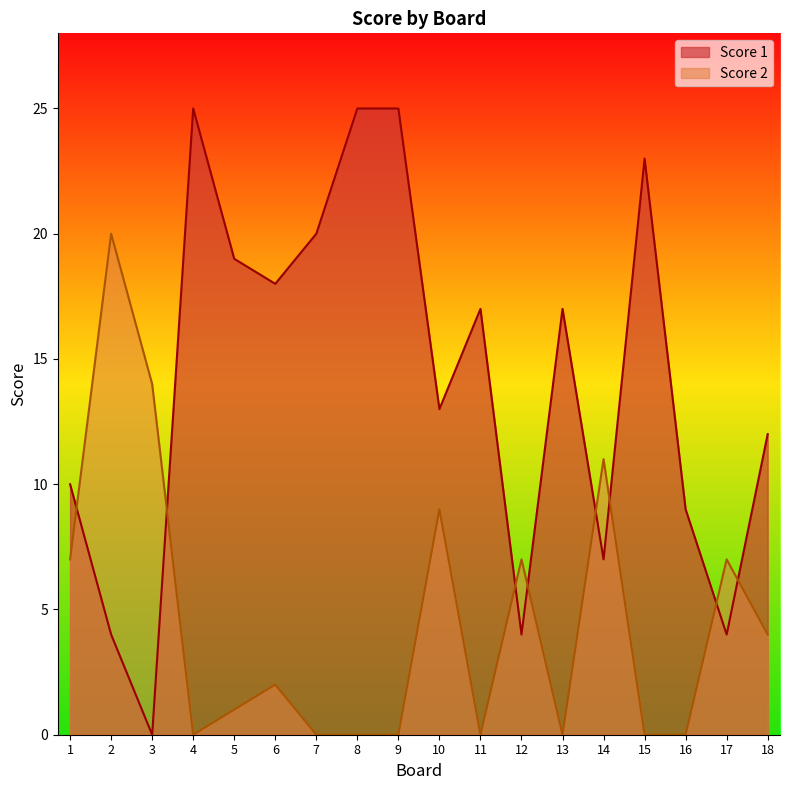

What is the value of the Score 1 point at the 13th from the left?

17